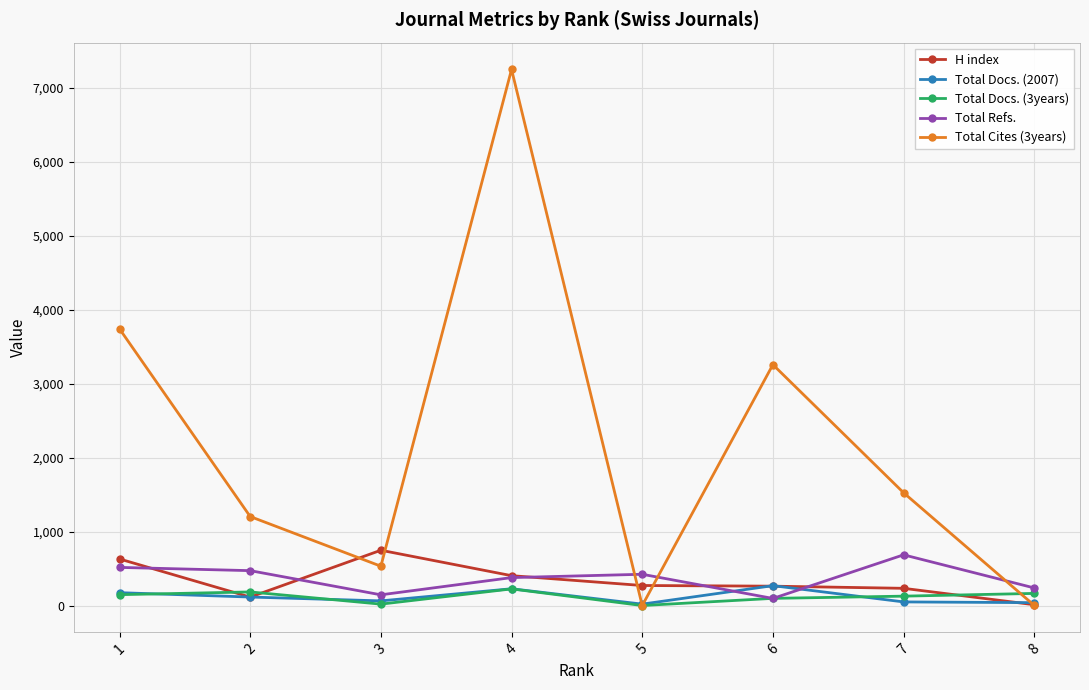

What is the highest value of the Total Cites (3years) series?

7253